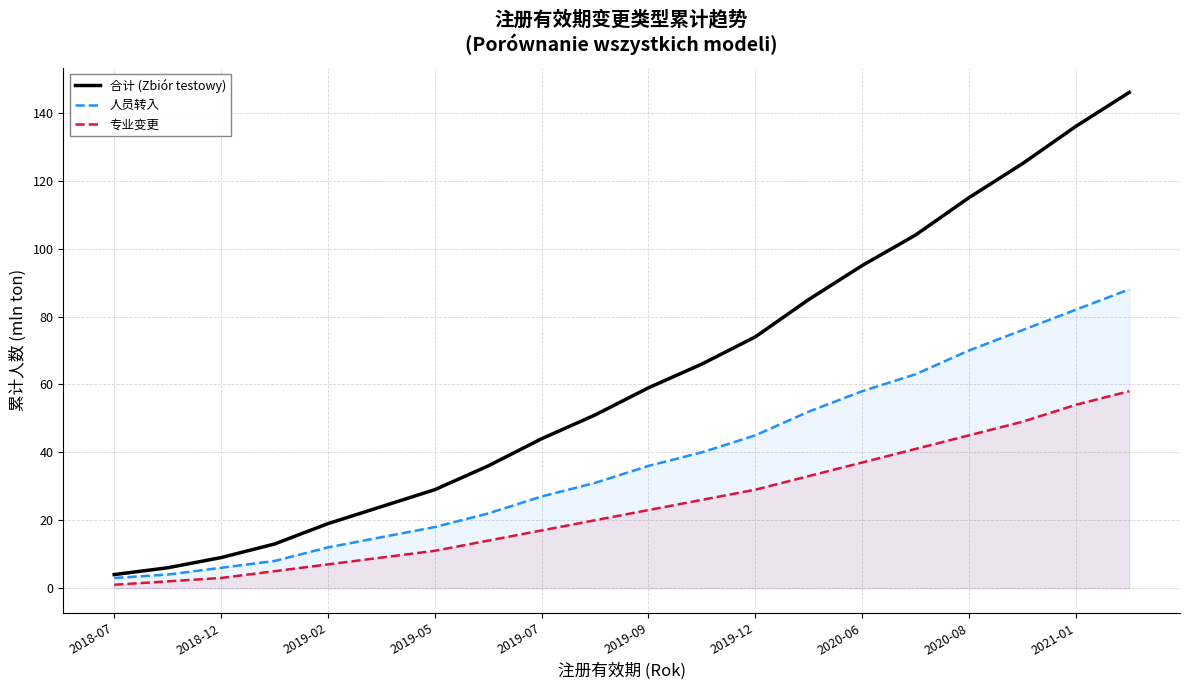

Which series has the widest spread of values?

合计 (Zbiór testowy)